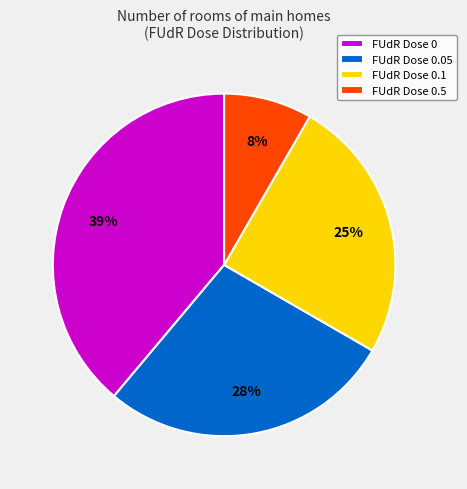

Is it true that FUdR Dose 0.5 is 8% of the pie?

True